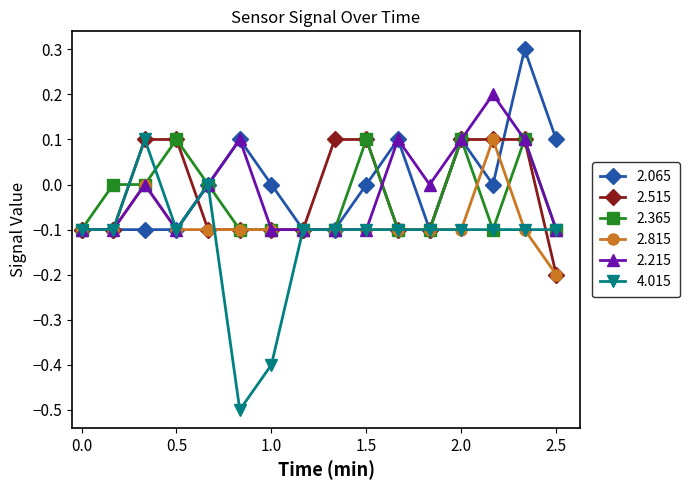

What is the value of the 2.815 point at the 7th from the left?

-0.1